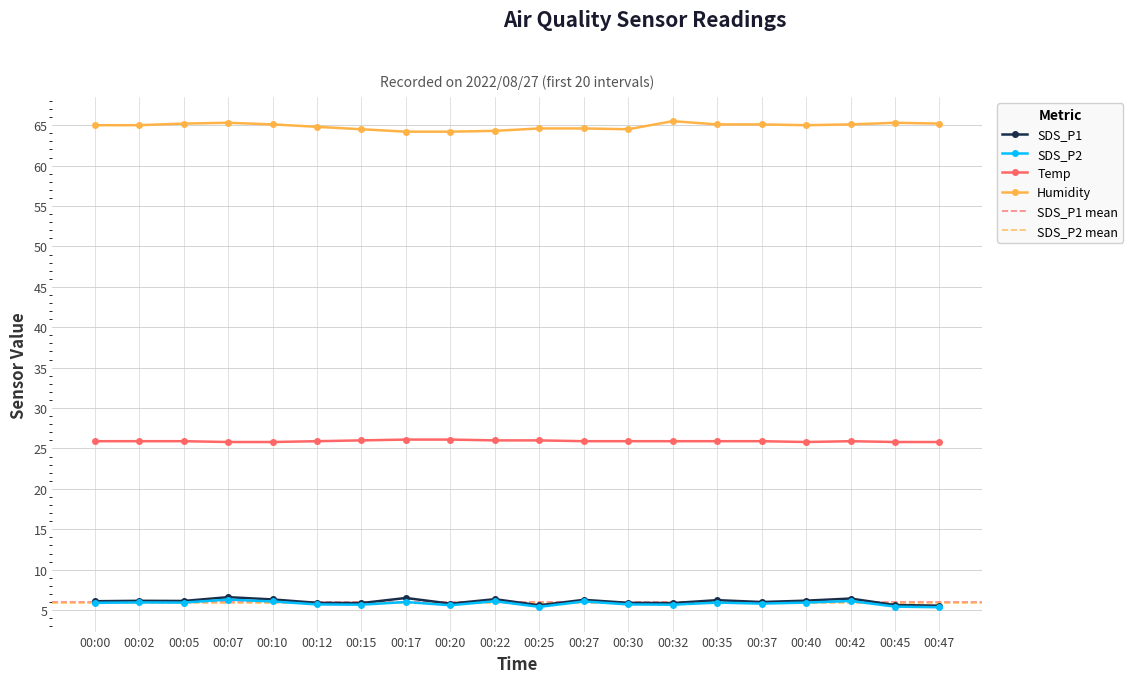

How many values in the SDS_P1 series exceed 6?

11